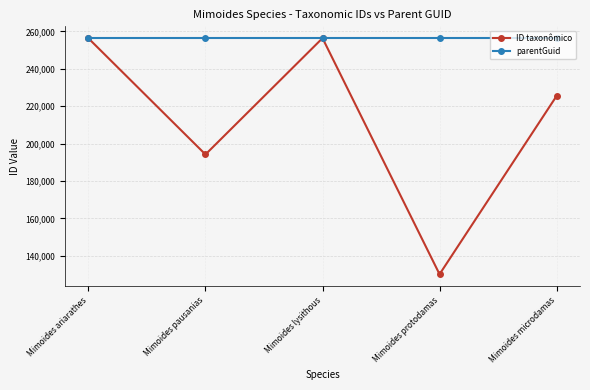

List the series in order of their overall mean, highest first.

parentGuid, ID taxonômico